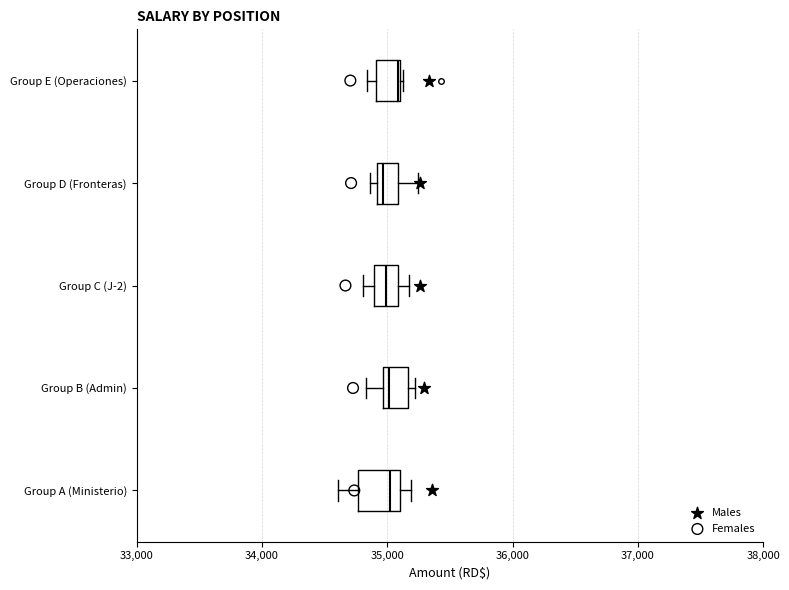

Which box is the widest, from its left edge to its right edge?

Group A (Ministerio)